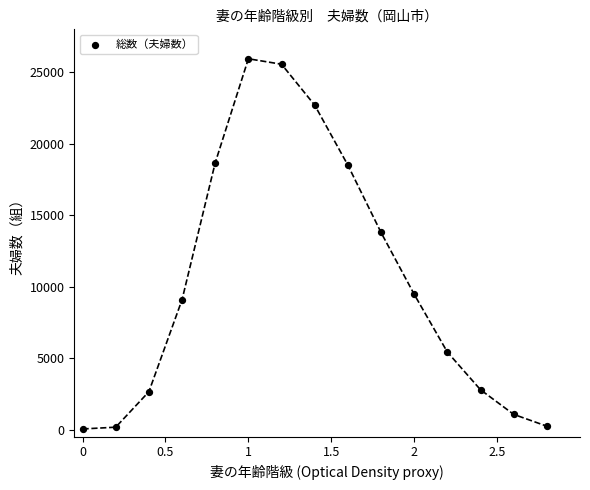

What Y value in the scatter plot is closest to 12991?

13789